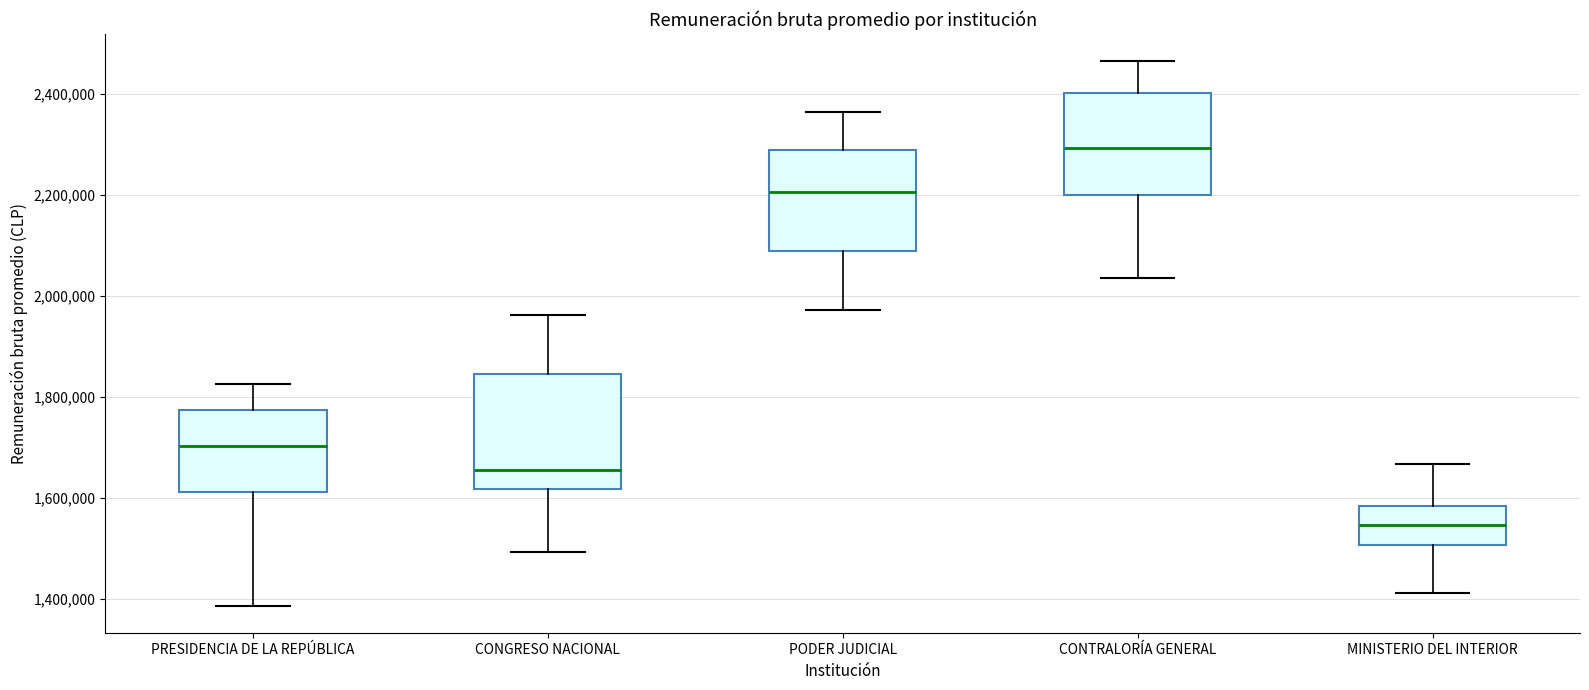

Where does the lower whisker of the box for CONGRESO NACIONAL end on the y-axis? The values are not printed on the chart, so give them approximately, as read against the axis.

1500000